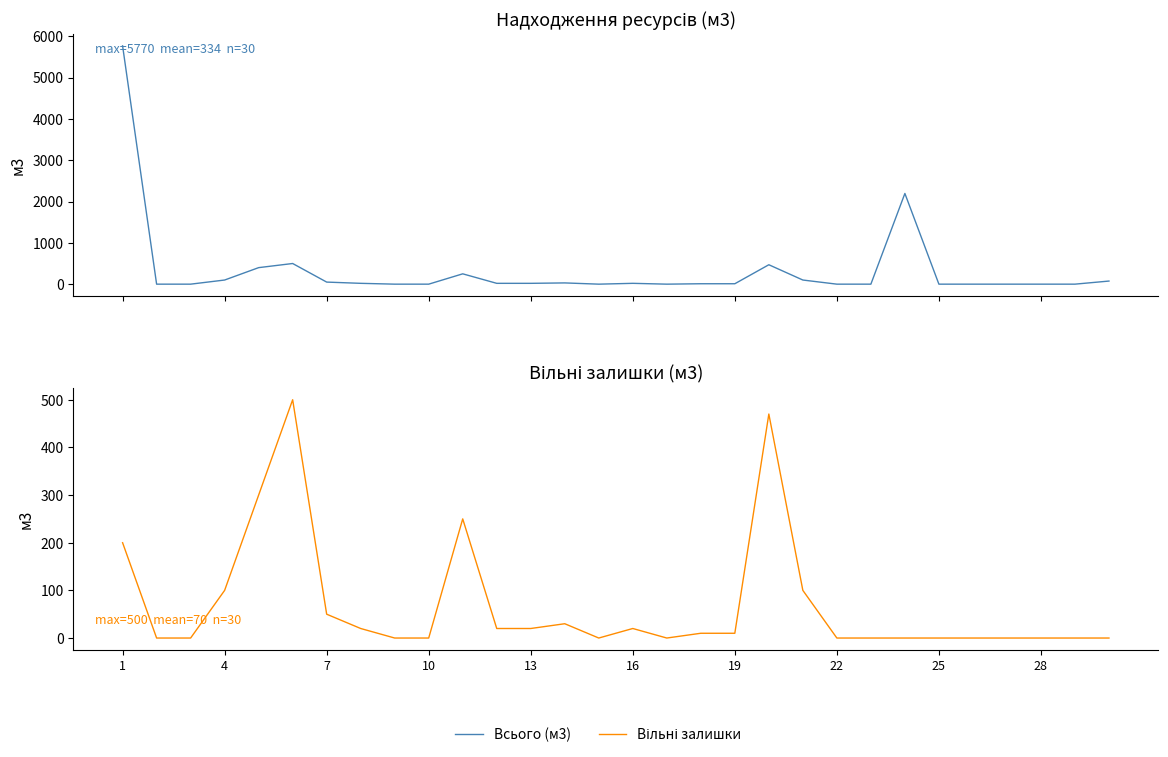

At 1, list the series in order from smallest to largest.

Вільні залишки, Всього (м3)